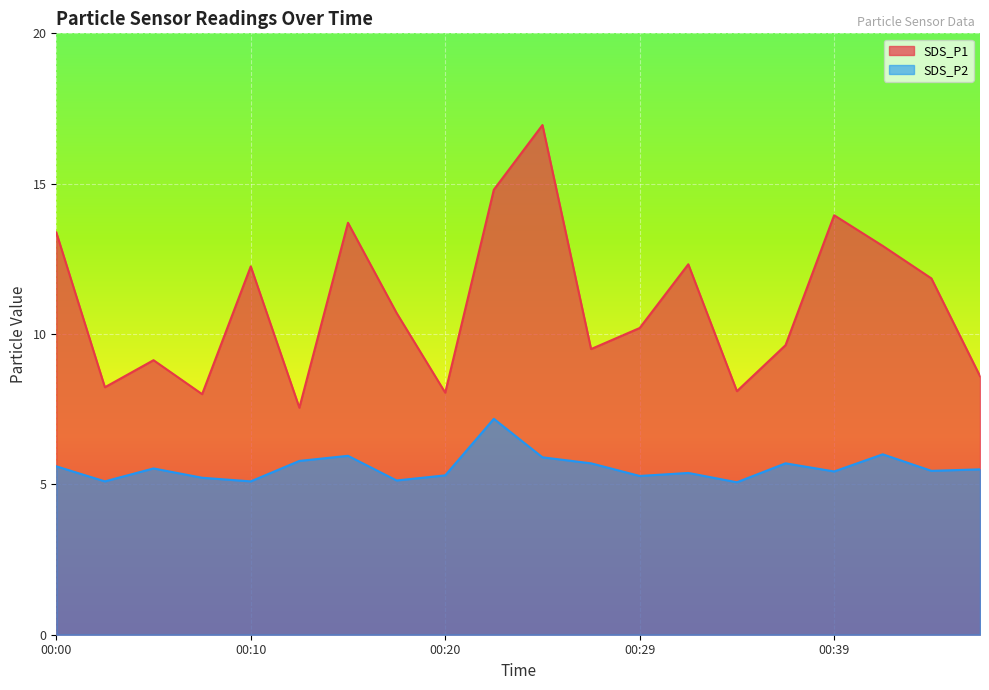

Is the value of SDS_P2 at 00:05 greater than the value of SDS_P1 at 00:02?

No